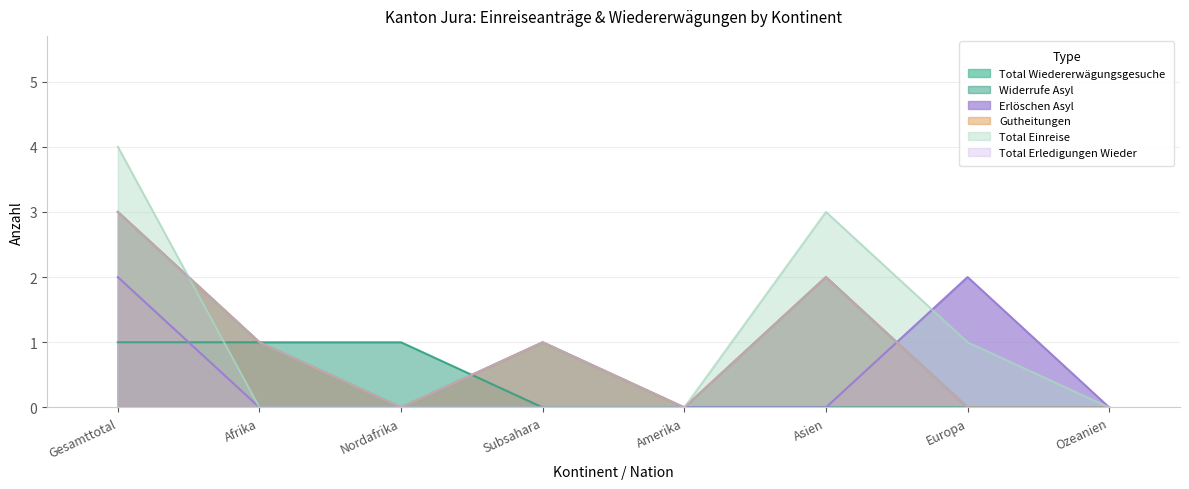

At which category does the chart reach its minimum across all series?

Nordafrika